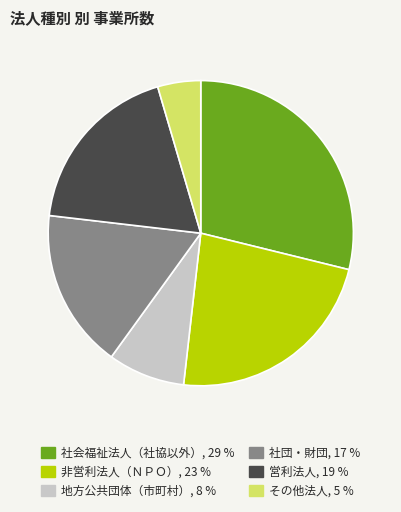

Which category has the biggest portion of the pie?

社会福祉法人（社協以外）